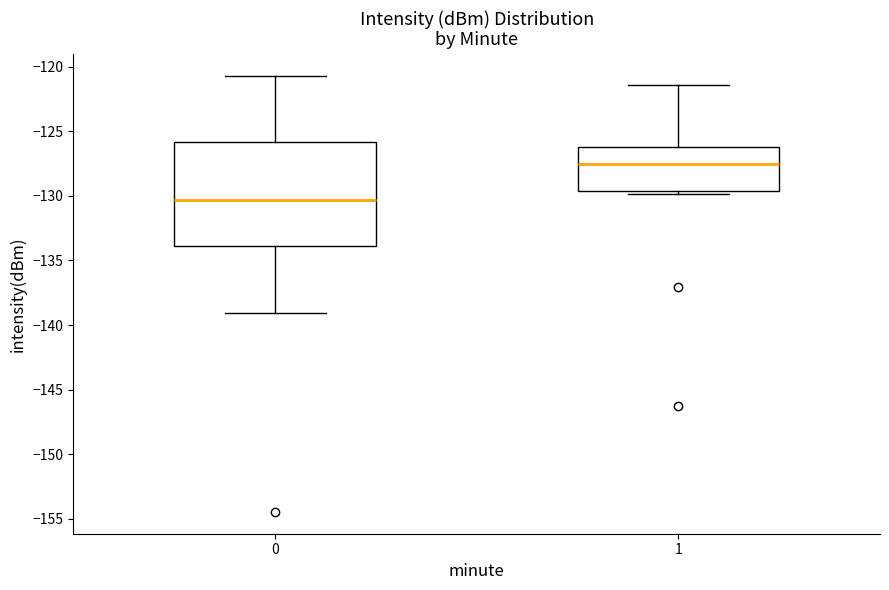

Reading left to right, read every box against the y-axis: the position of its median line, the range the box covers, and the ends of its whiskers. The values are not printed on the chart, so give them approximately, as read against the axis.

0: median -130.5, box -134.0 to -126.0, whiskers -139.0 to -120.5
1: median -127.5, box -129.5 to -126.0, whiskers -130.0 to -121.5